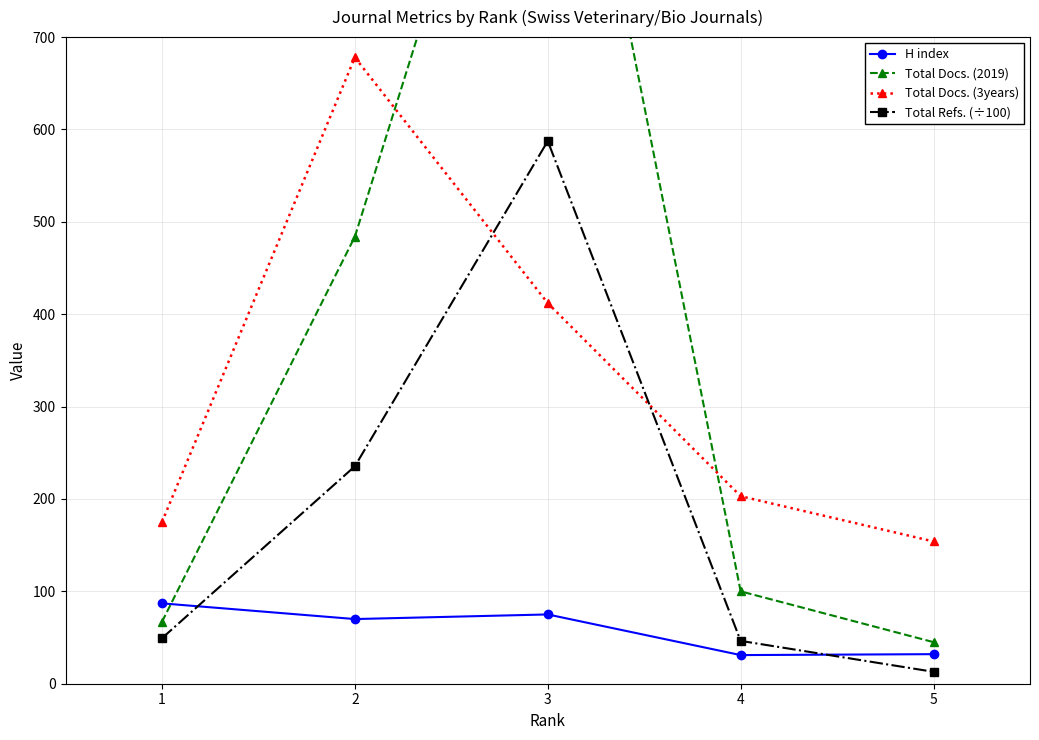

What is the value of the Total Refs. (÷100) point at the 5th from the left?

12.9